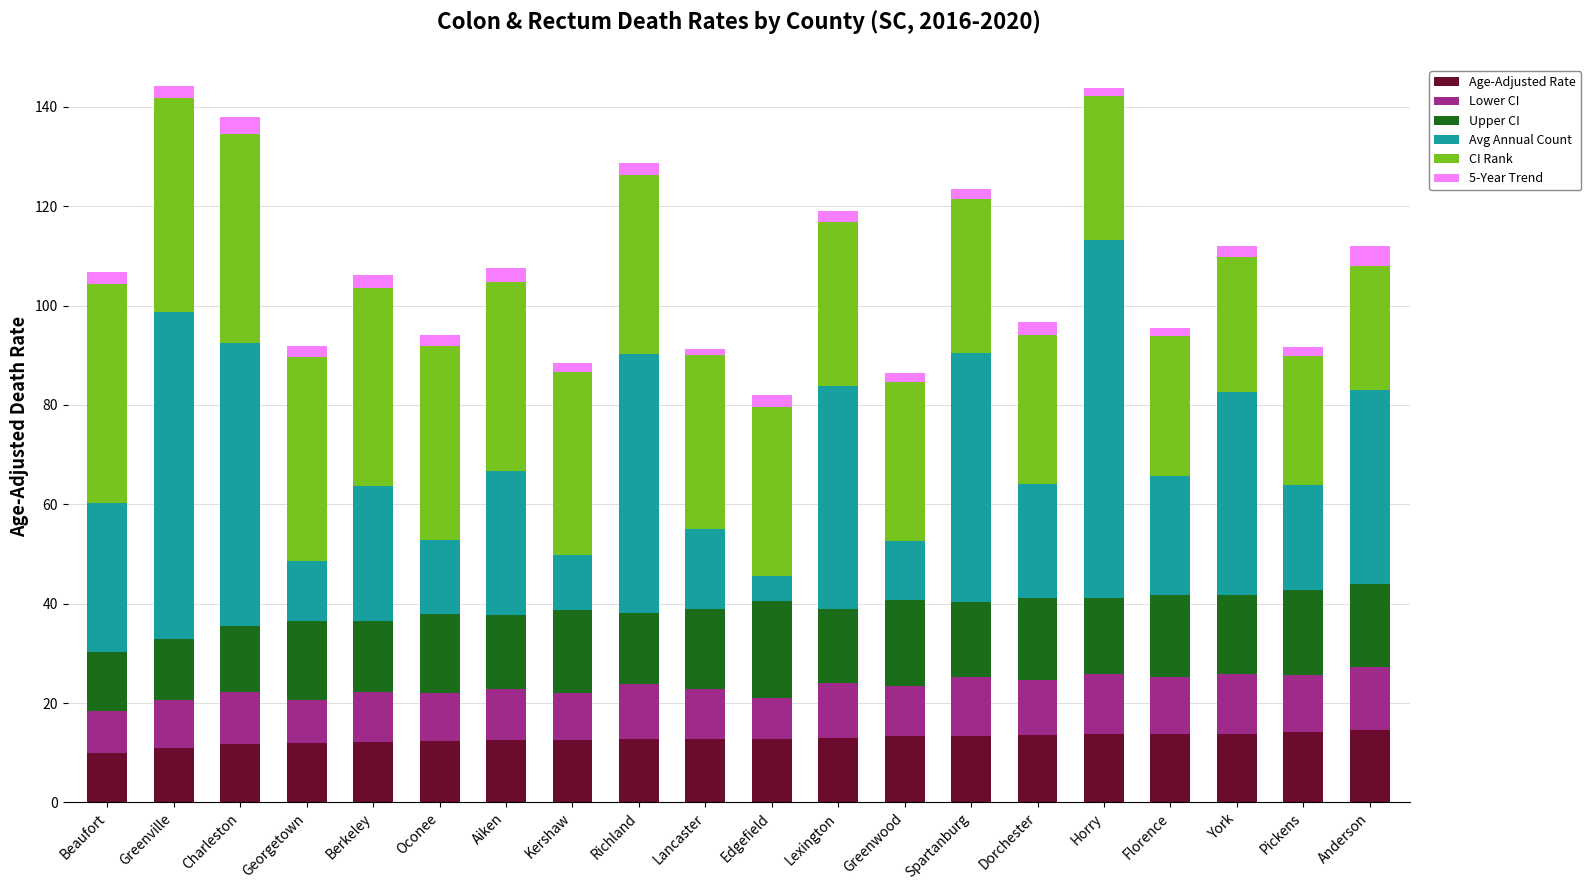

What is the lowest value of the Age-Adjusted Rate series?

10.0